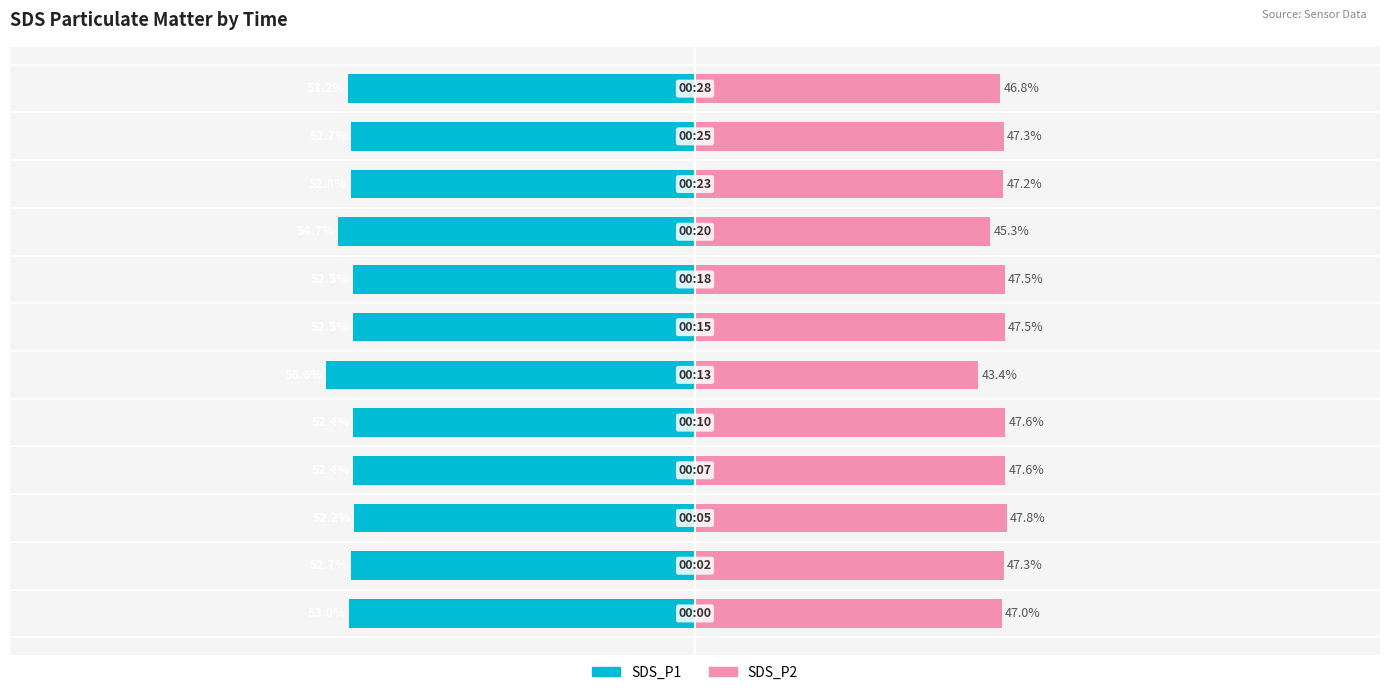

Reading left to right, what are all the values shown in this chart?

SDS_P1: 0=-53.0	1=-52.7	2=-52.2	3=-52.4	4=-52.4	5=-56.6	6=-52.5	7=-52.5	8=-54.7	9=-52.8	10=-52.7	11=-53.2
SDS_P2: 0=47.0	1=47.3	2=47.8	3=47.6	4=47.6	5=43.4	6=47.5	7=47.5	8=45.3	9=47.2	10=47.3	11=46.8